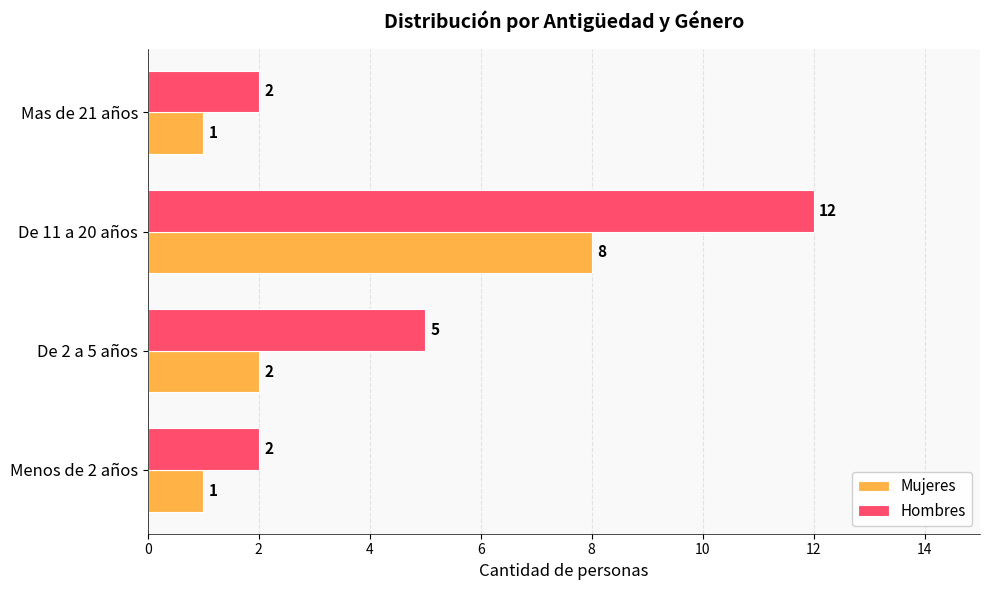

At De 2 a 5 años, list the series in order from smallest to largest.

Mujeres, Hombres